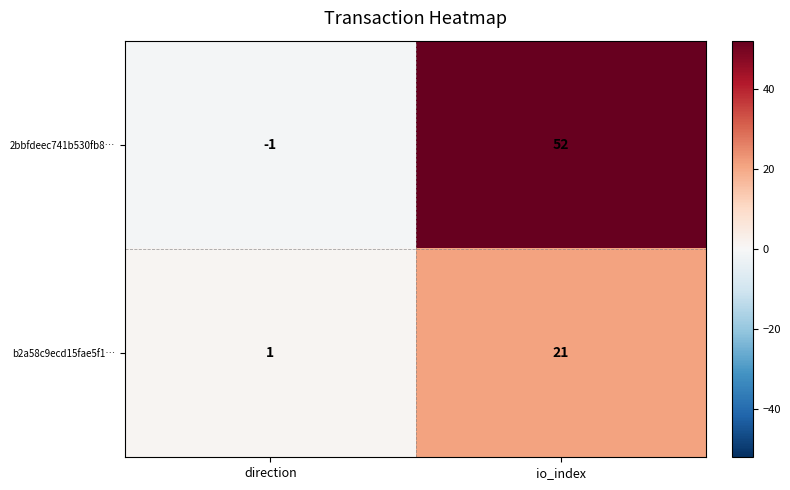

Which label corresponds to the smallest value in the chart?

direction